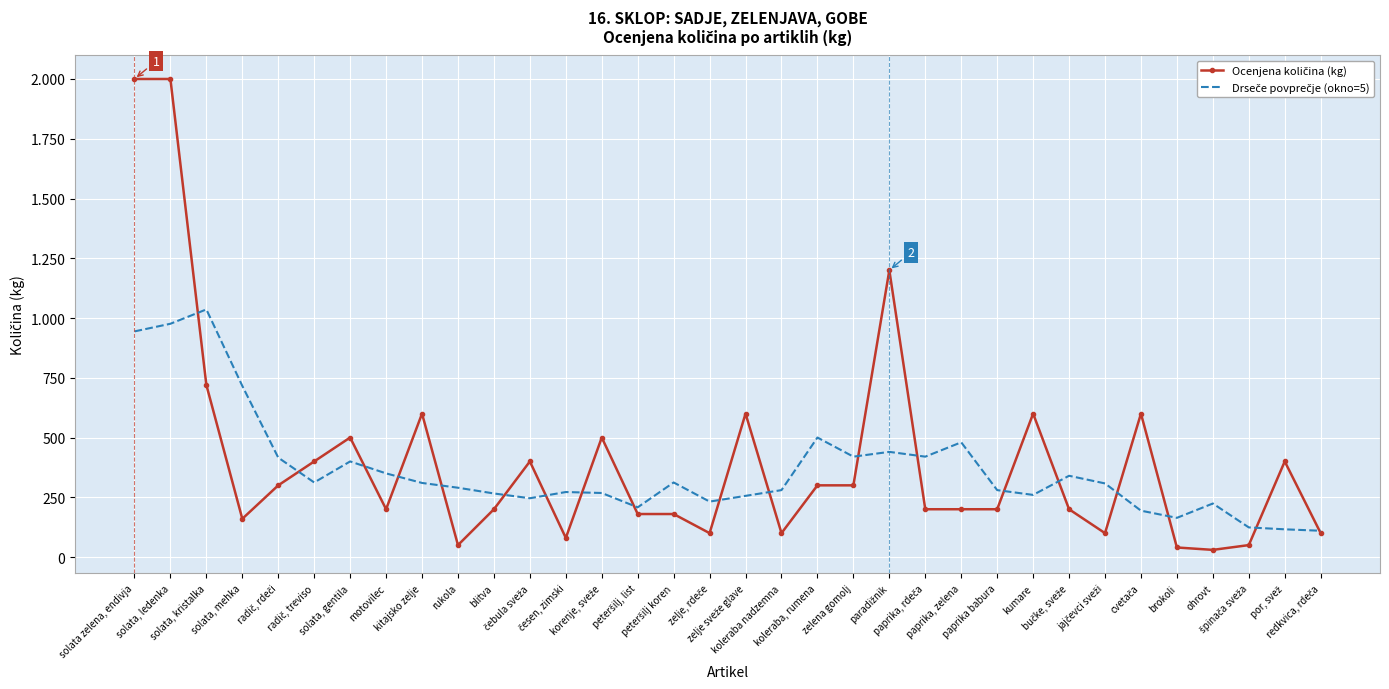

At jajčevci sveži, list the series in order from smallest to largest.

Ocenjena količina (kg), Drseče povprečje (okno=5)